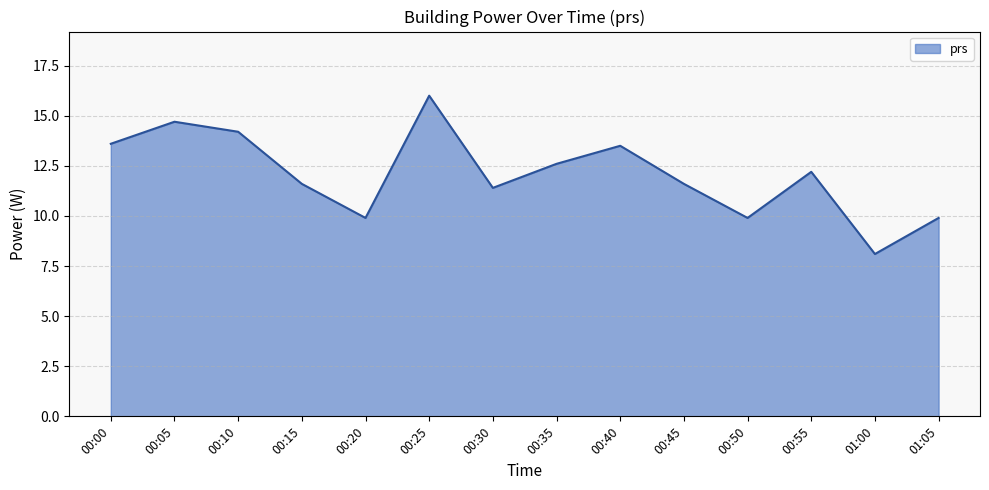

What value does the data have at 00:25?

16.0